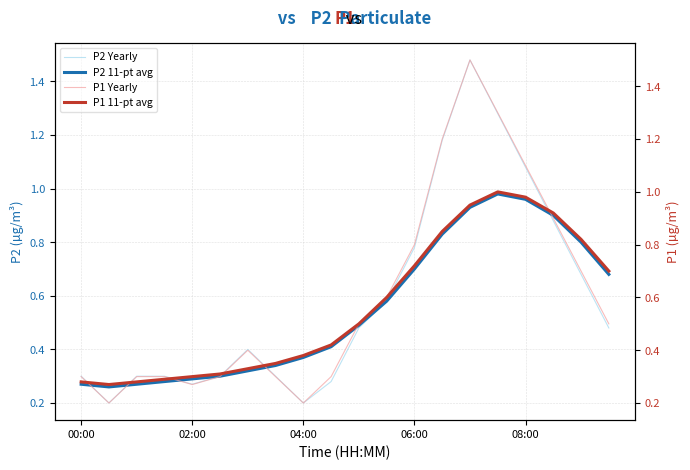

At which category does P1 Yearly reach its first local peak?

6